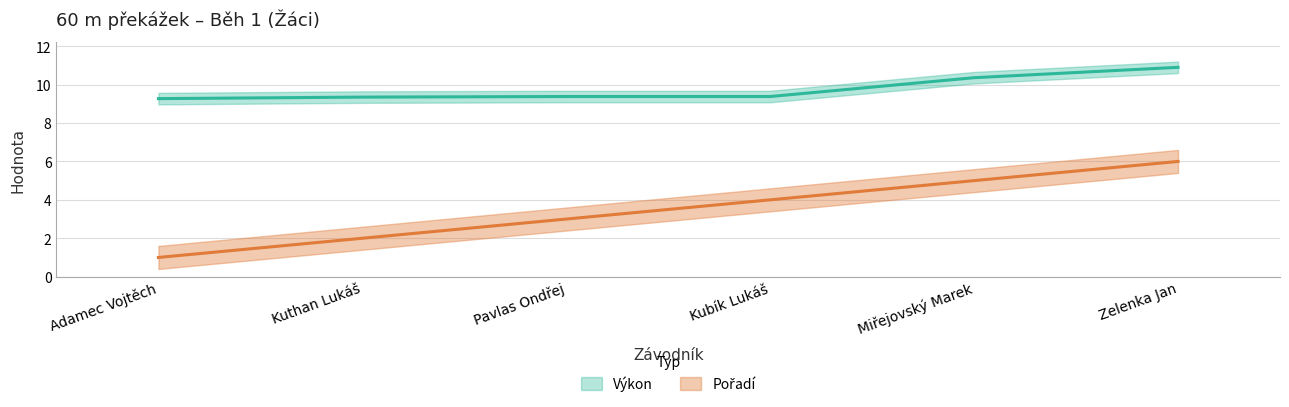

Does the chart display data point markers on the line(s)?

No